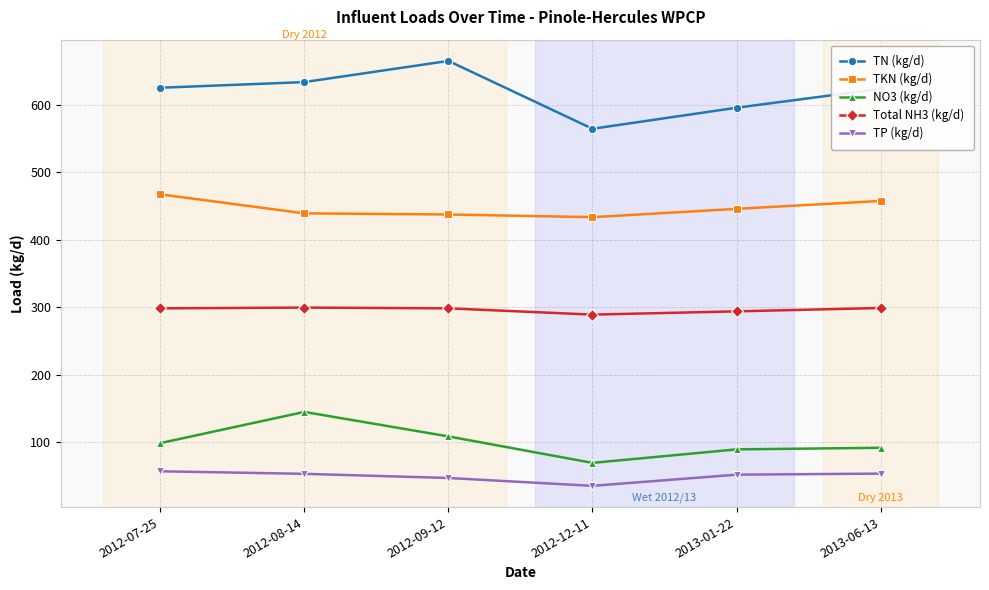

True or false: TP (kg/d) and TN (kg/d) intersect in this chart.

False